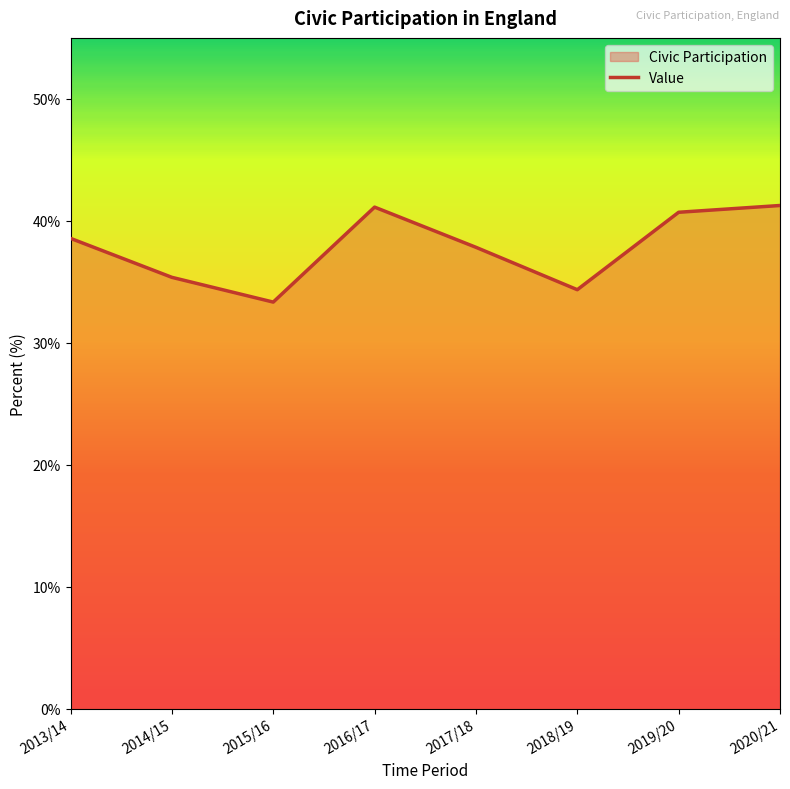

What is the value of the 2nd point from the left?

35.4